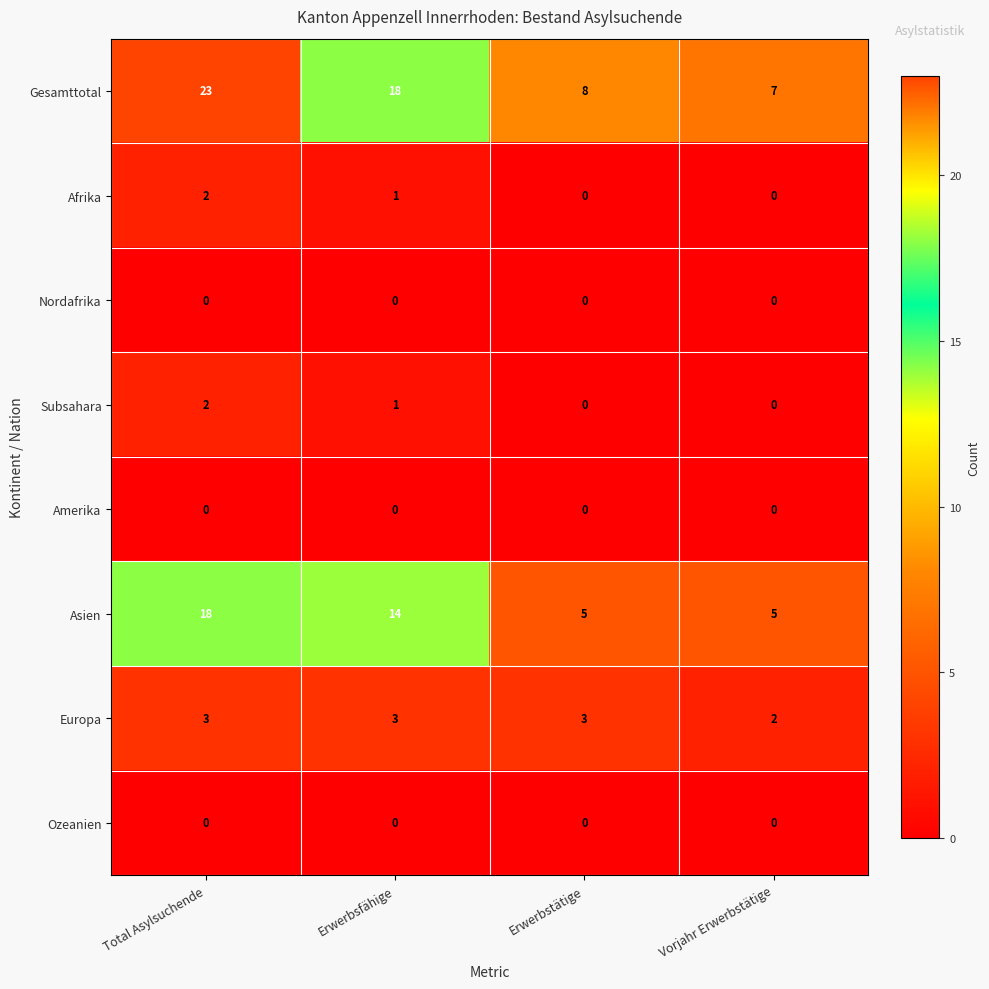

True or false: Amerika has a value of 0 at Erwerbsfähige.

True